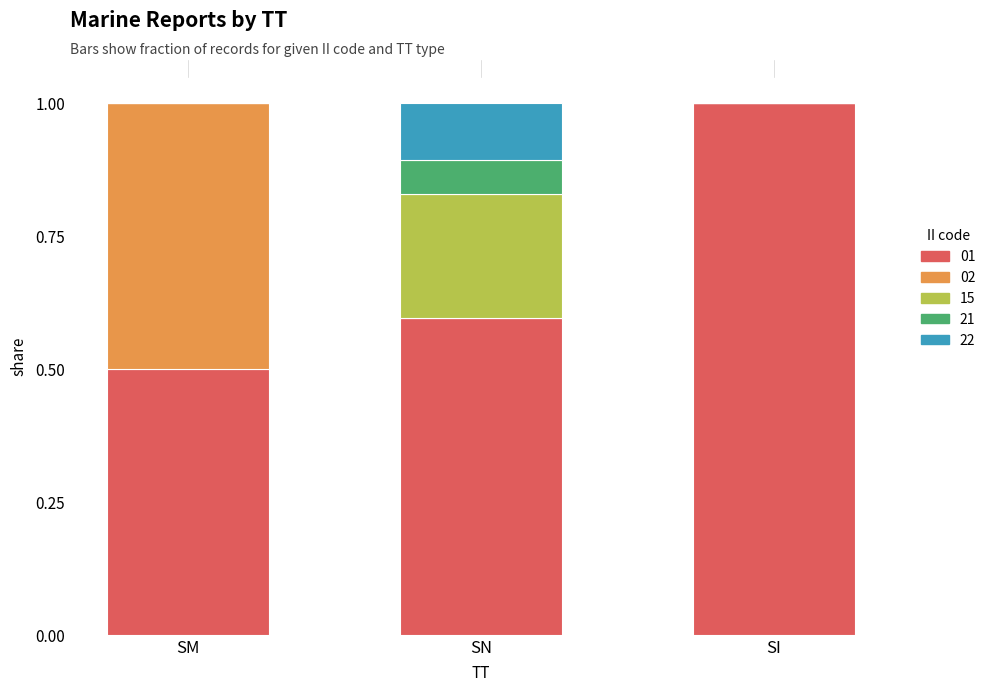

How many series are shown in this chart?

5